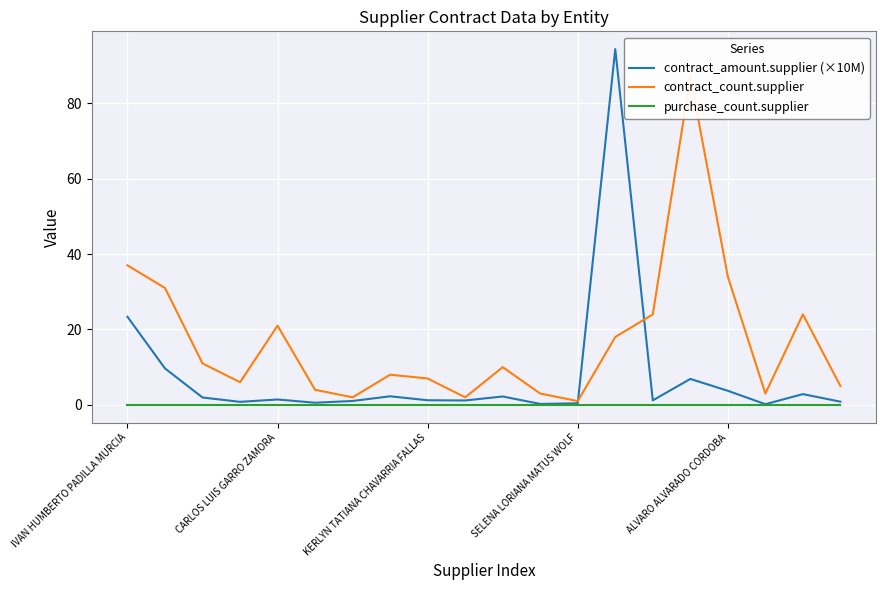

What is the difference between the maximum and minimum values in the contract_amount.supplier (×10M) series?

94.2